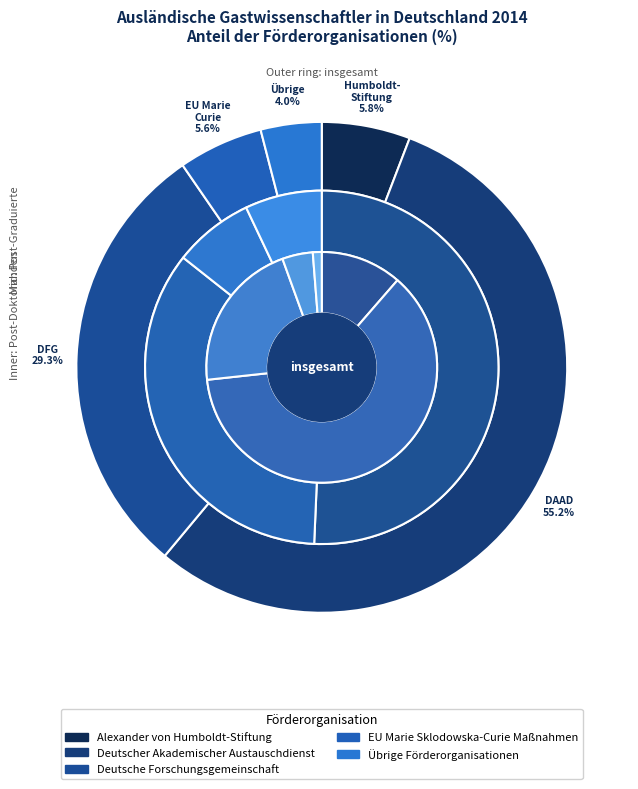

What is the majority slice?

Deutscher Akademischer Austauschdienst